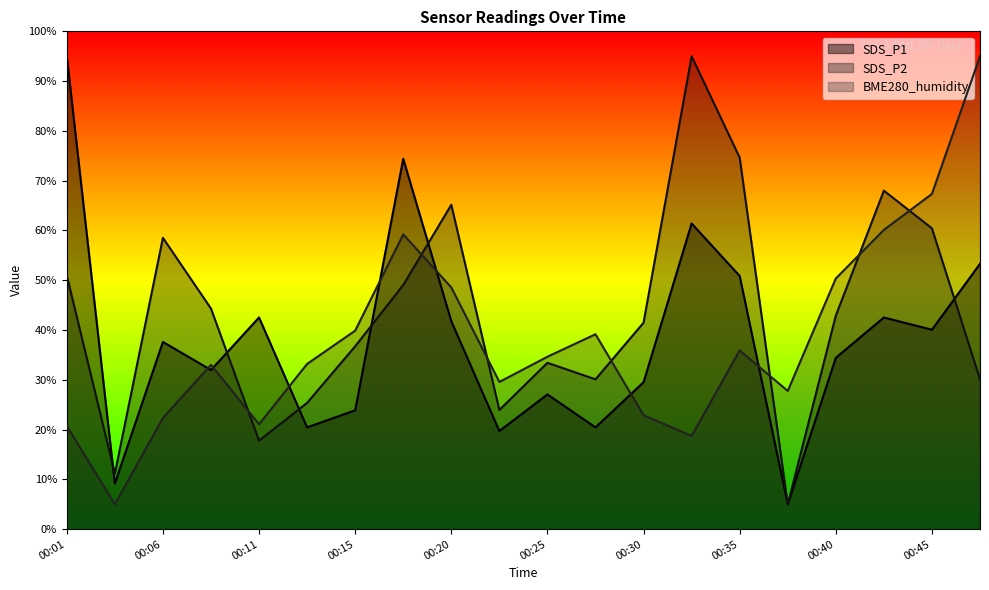

At how many categories does at least one series exceed 23?

19